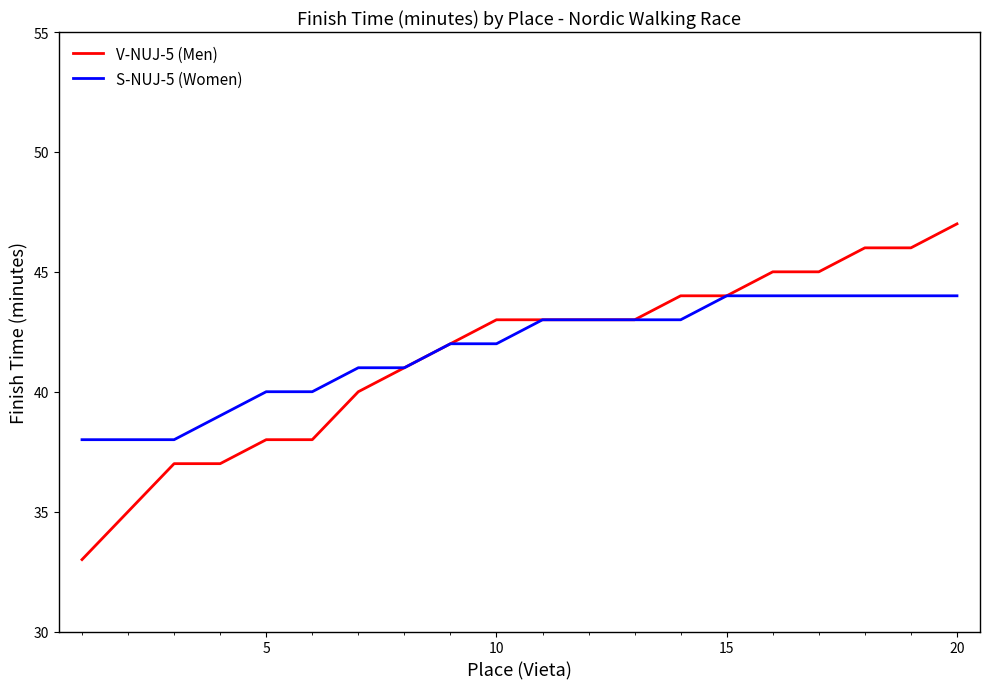

Reading left to right, what are all the values shown in this chart?

V-NUJ-5 (Men): 33	35	37	37	38	38	40	41	42	43	43	43	43	44	44	45	45	46	46	47
S-NUJ-5 (Women): 38	38	38	39	40	40	41	41	42	42	43	43	43	43	44	44	44	44	44	44